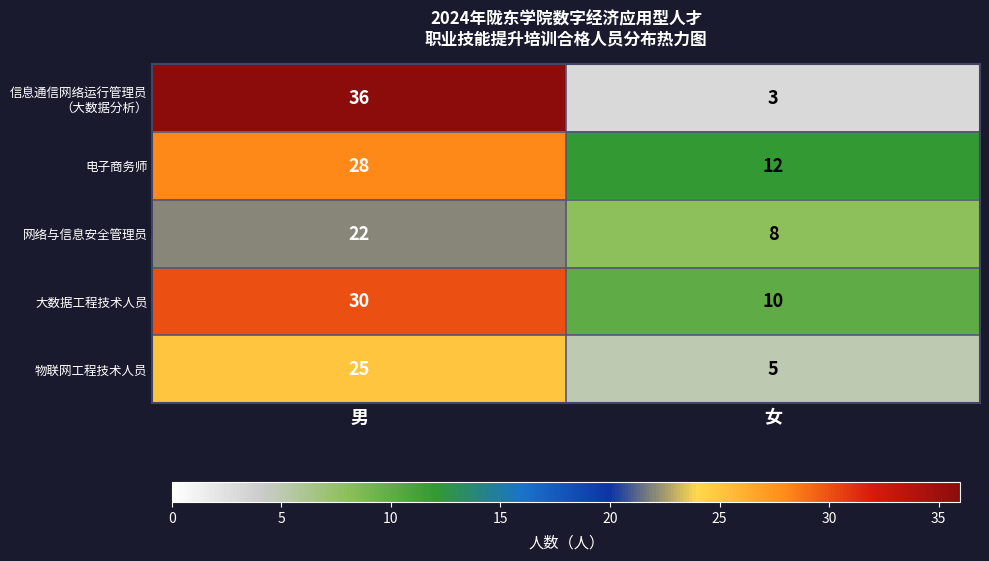

How many distinct data groups are displayed?

5